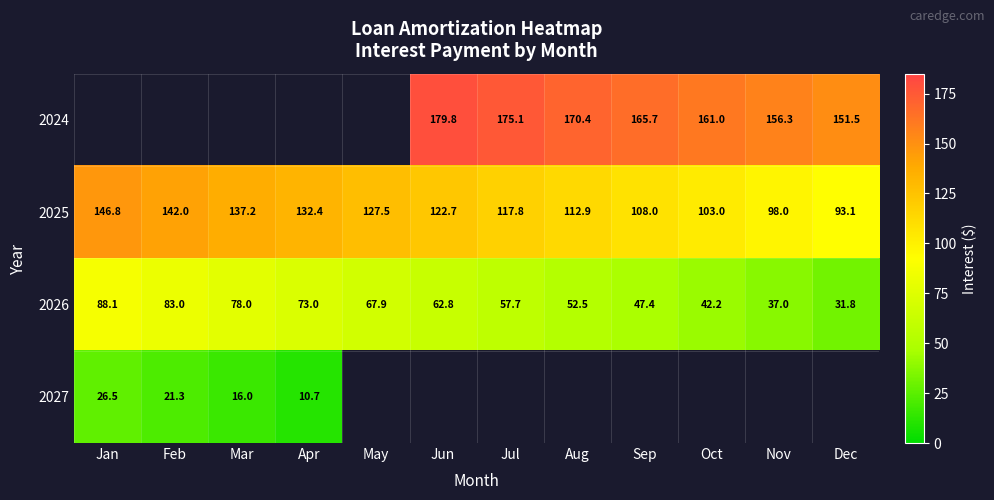

How many series are shown in this chart?

4